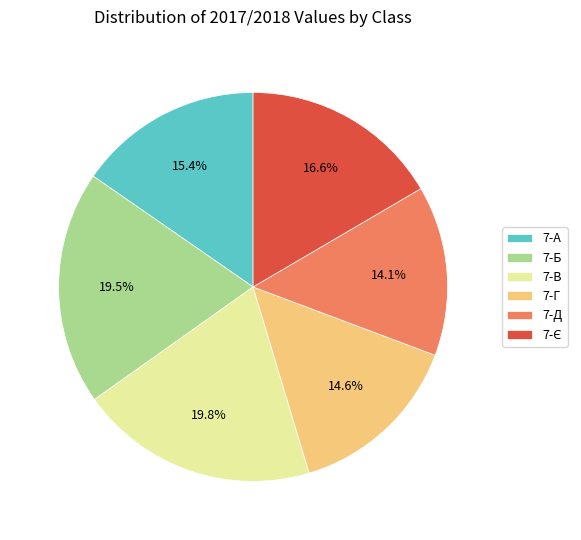

The 7-Б slice represents 10% of the pie. True or false?

False